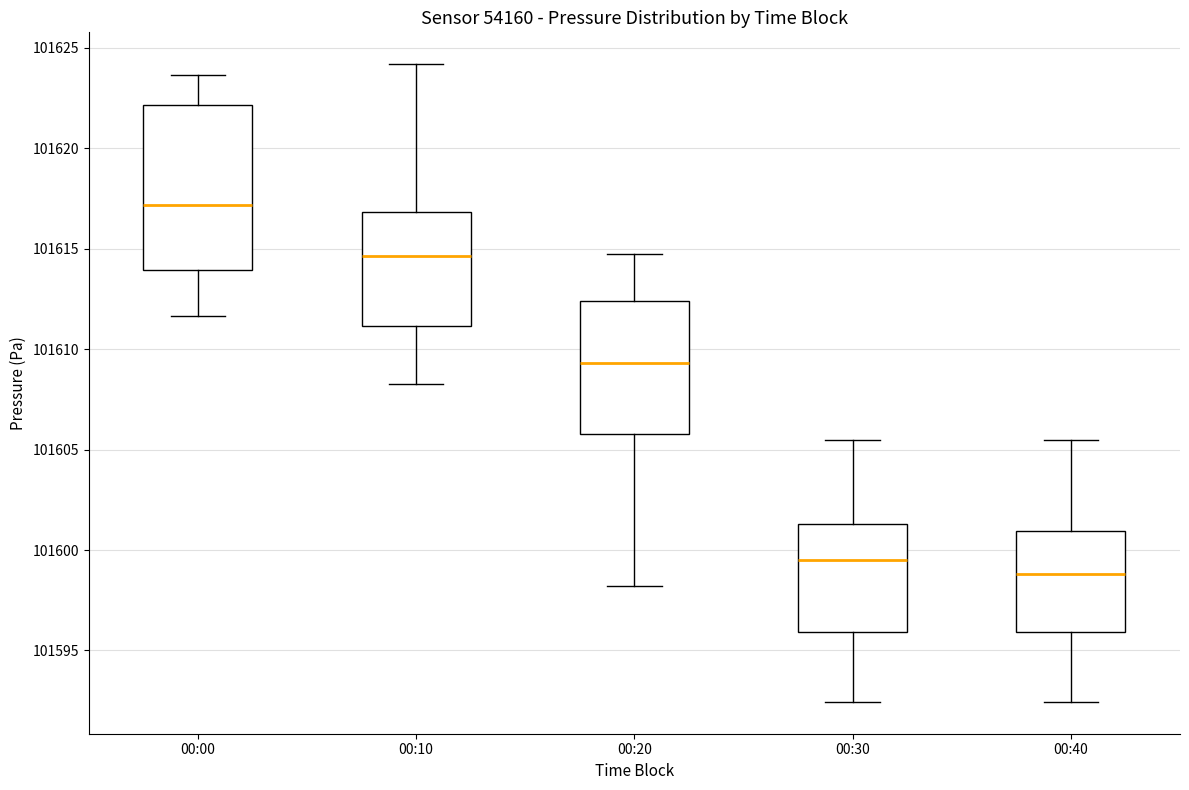

Reading left to right, transcribe this box plot: for each box, give where its median line is, the range the box spans, and where its two whiskers end, as read against the y-axis. The values are not printed on the chart, so give them approximately, as read against the axis.

00:00: median 101617.0, box 101614.0 to 101622.0, whiskers 101611.5 to 101623.5
00:10: median 101614.5, box 101611.0 to 101617.0, whiskers 101608.5 to 101624.0
00:20: median 101609.5, box 101606.0 to 101612.5, whiskers 101598.0 to 101615.0
00:30: median 101599.5, box 101596.0 to 101601.5, whiskers 101592.5 to 101605.5
00:40: median 101599.0, box 101596.0 to 101601.0, whiskers 101592.5 to 101605.5